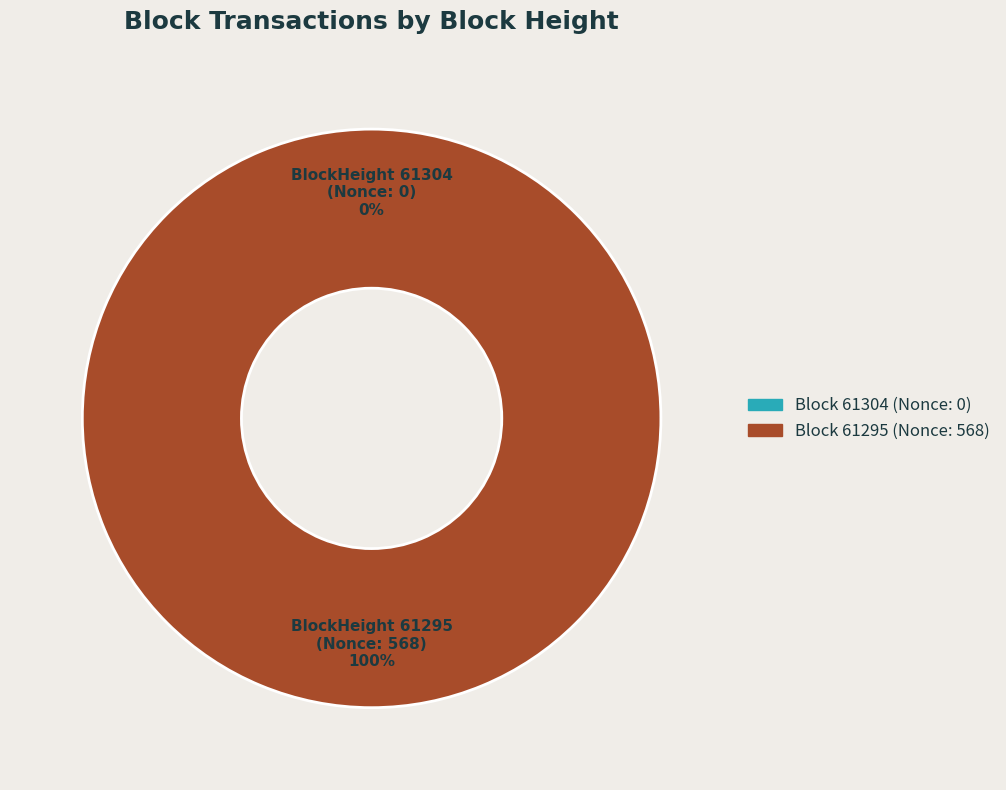

What percentage is the 61295 slice, to the nearest percent?

100%